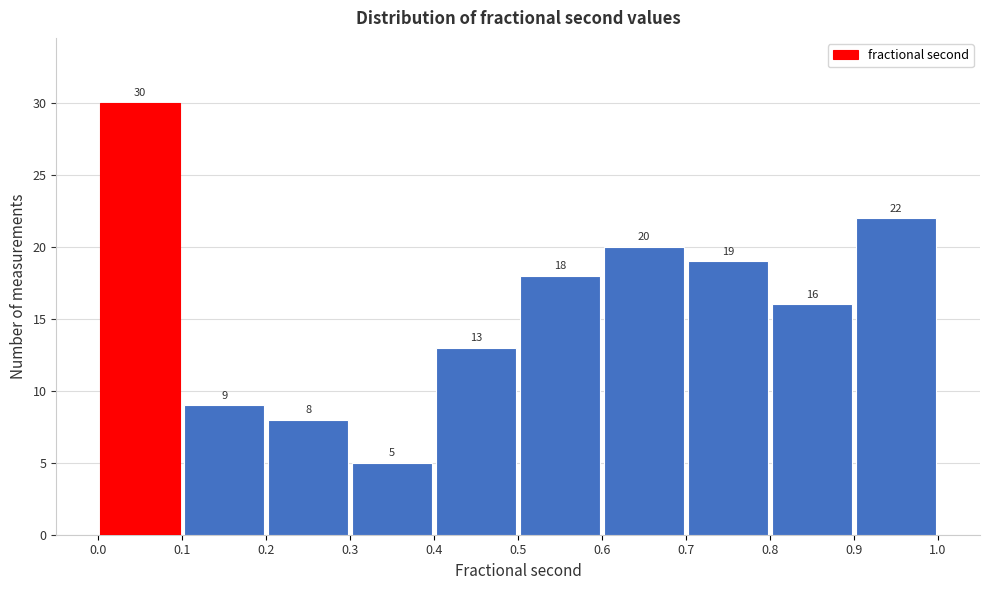

Reading left to right, transcribe this chart: for each bar, give the range it covers on the x-axis and its height.

0.0 to 0.1: 30
0.1 to 0.2: 9
0.2 to 0.3: 8
0.3 to 0.4: 5
0.4 to 0.5: 13
0.5 to 0.6: 18
0.6 to 0.7: 20
0.7 to 0.8: 19
0.8 to 0.9: 16
0.9 to 1.0: 22